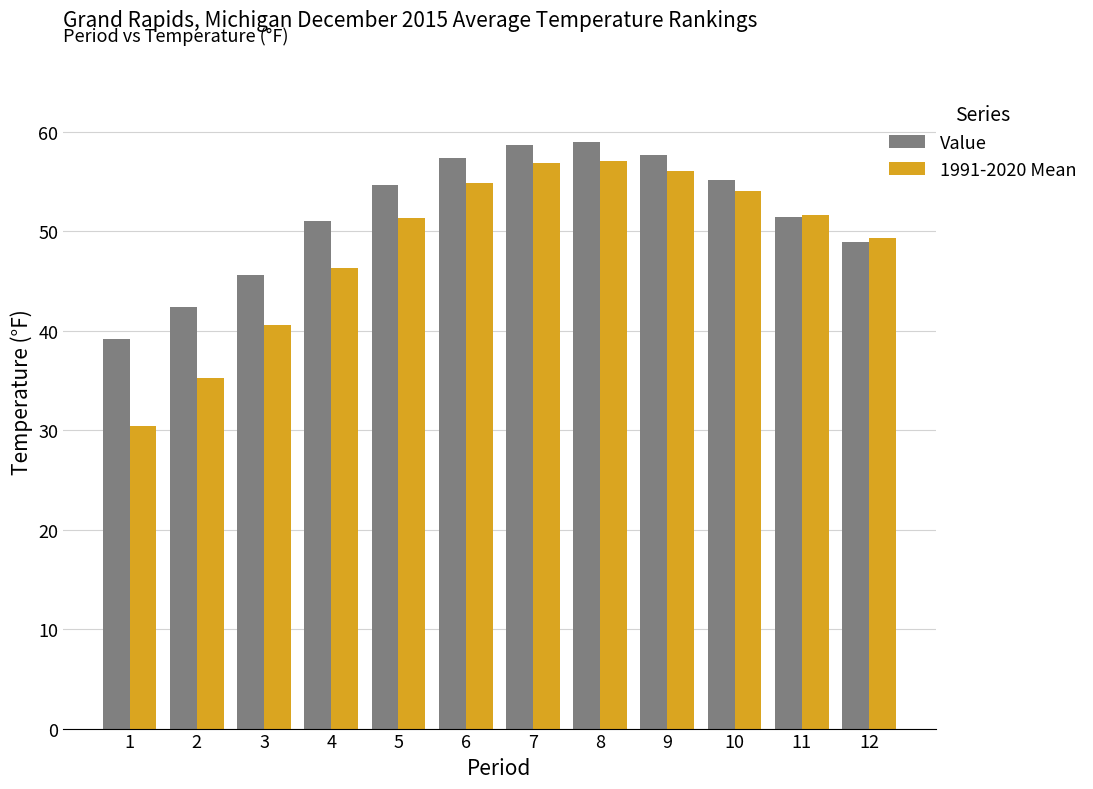

Count the number of categories in the chart.

12